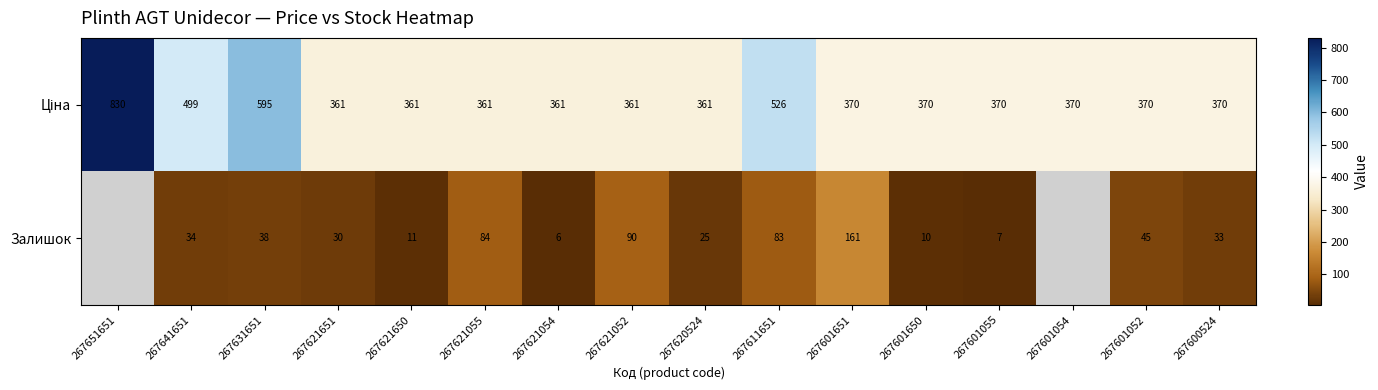

The value of Залишок at 267601650 is 14.6. True or false?

False